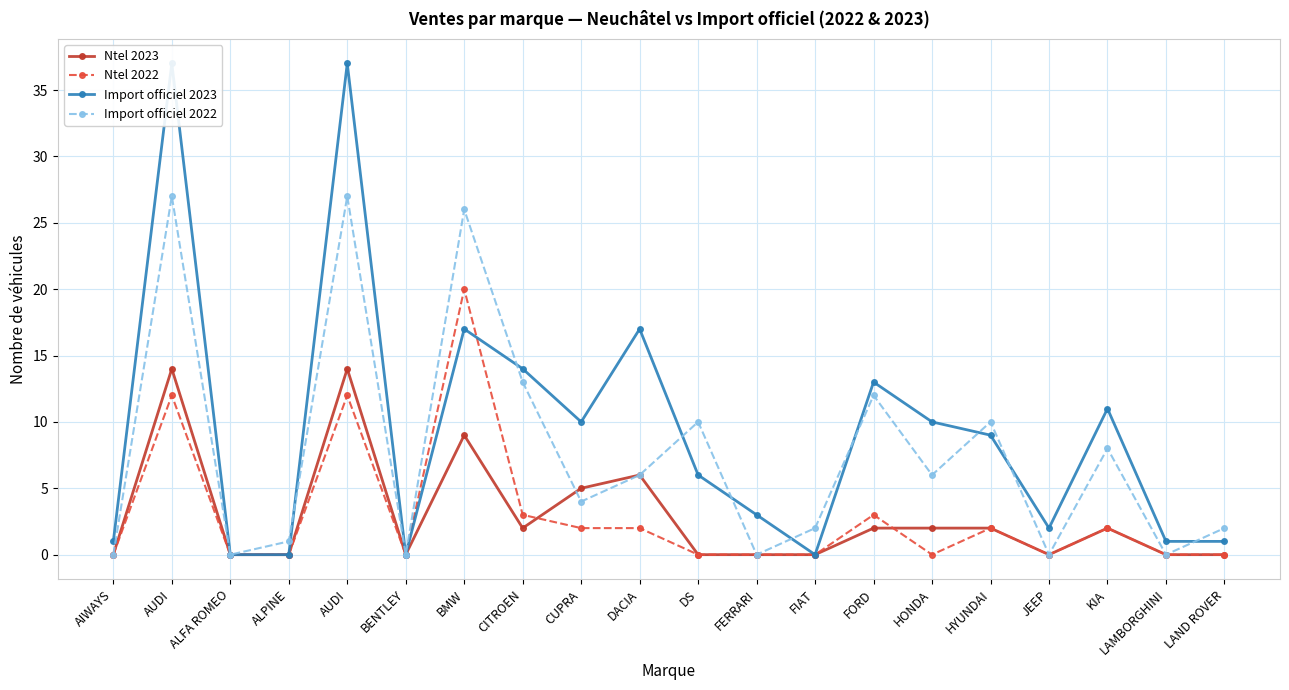

Does the chart display data point markers on the line(s)?

Yes